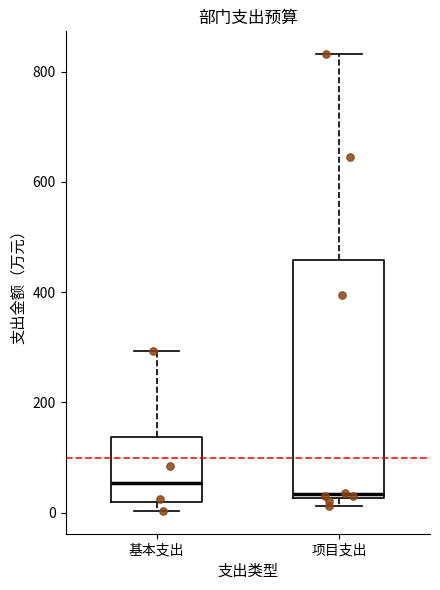

Where is the upper edge of the box for 项目支出 on the y-axis? The values are not printed on the chart, so give them approximately, as read against the axis.

460